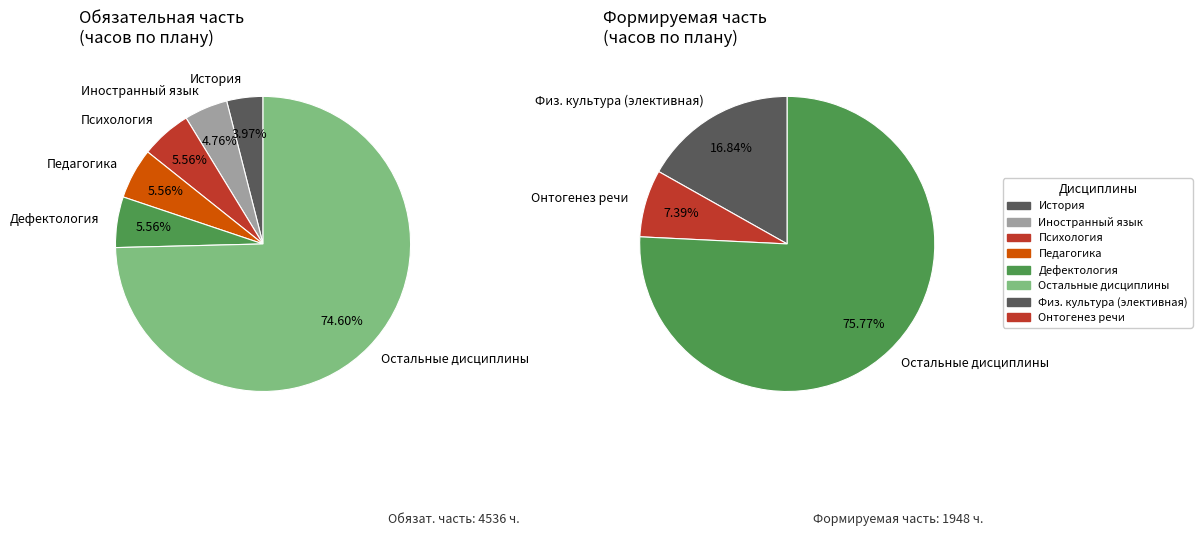

Count the number of slices in the pie.

9